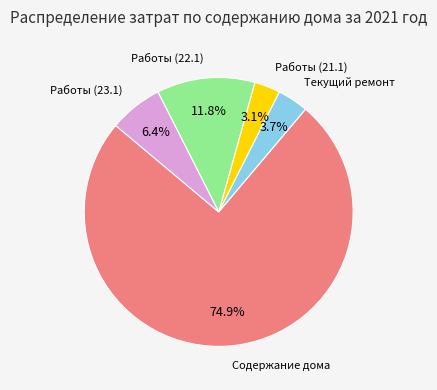

Is there any slice that represents more than half of the pie?

Yes